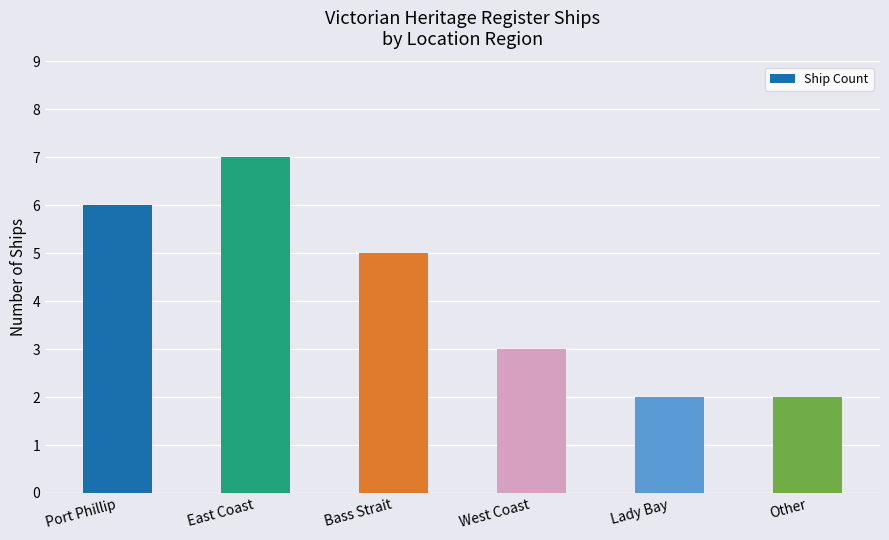

Between Lady Bay and Port Phillip, which is larger?

Port Phillip